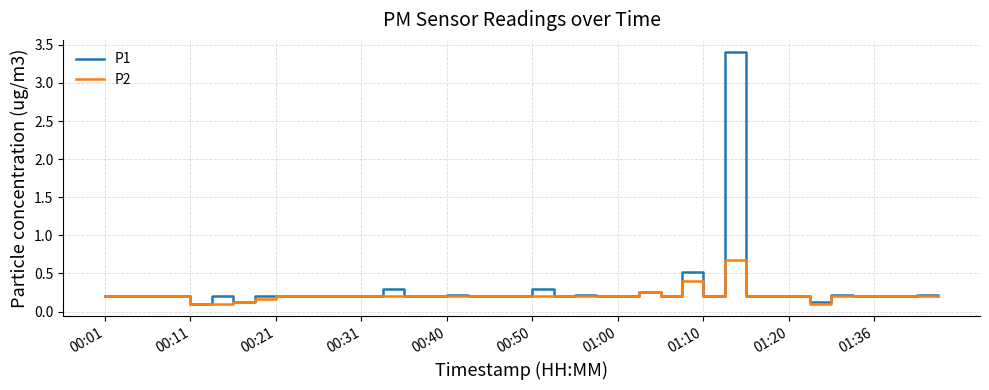

Which series has the widest spread of values?

P1